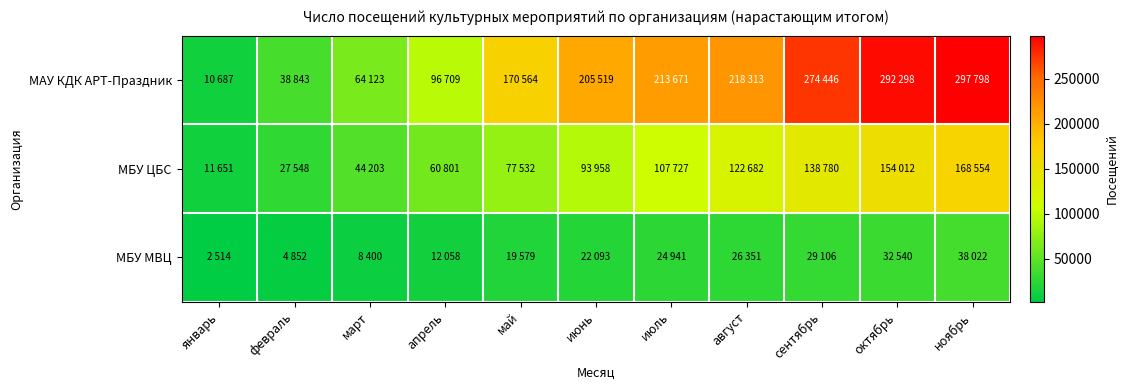

Count the number of categories in the chart.

11